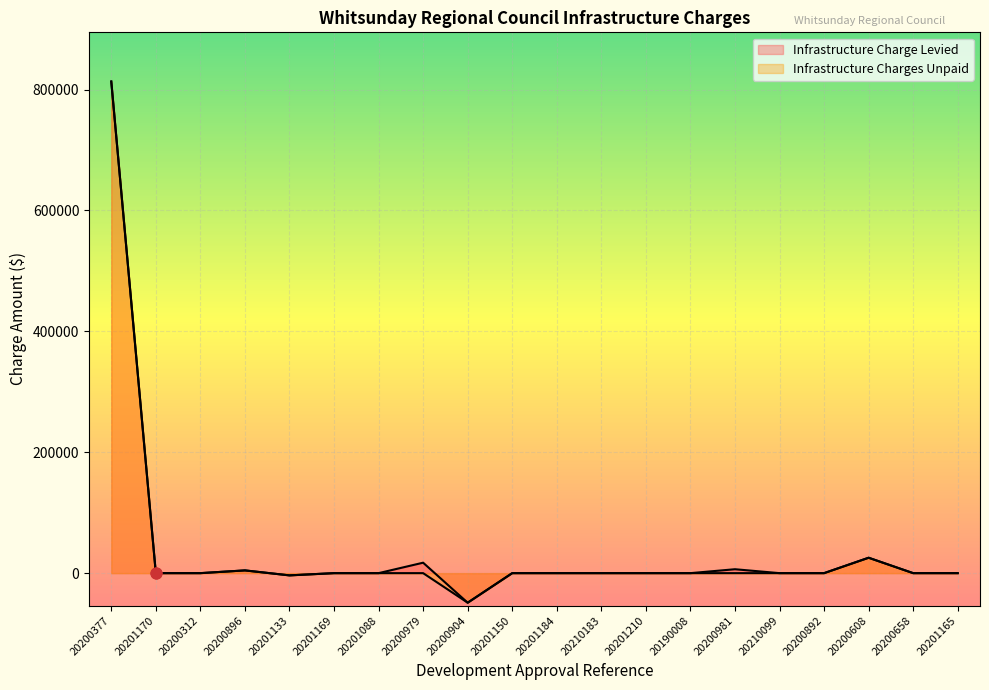

Which series reaches the maximum Y coordinate?

Infrastructure Charge Levied